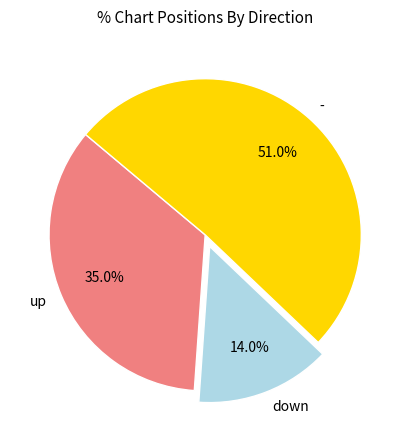

Is it true that down is 27% of the pie?

False